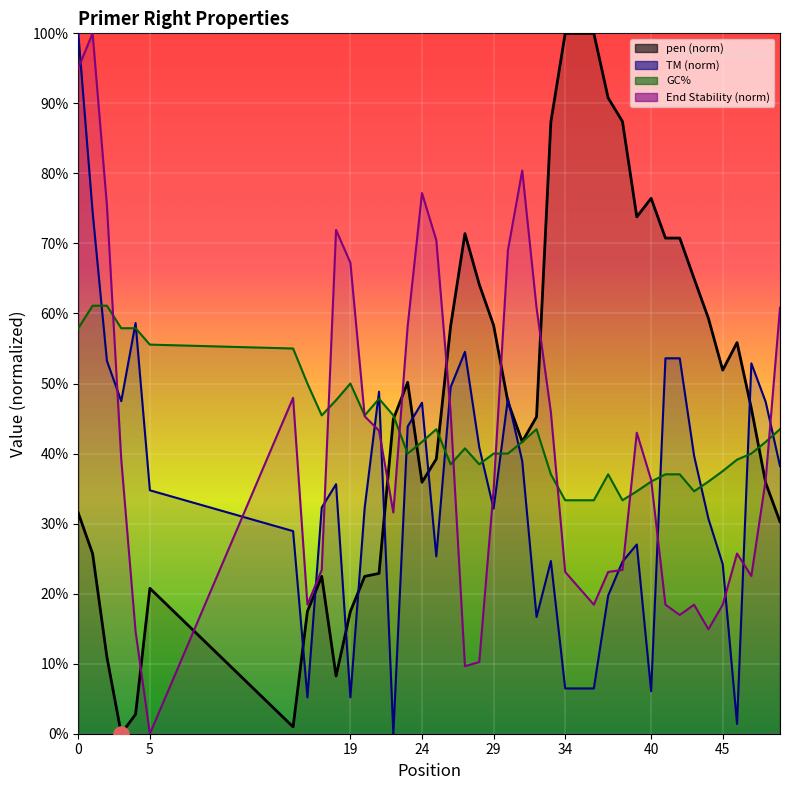

Which series has the widest spread of Y values?

pen (norm)_line